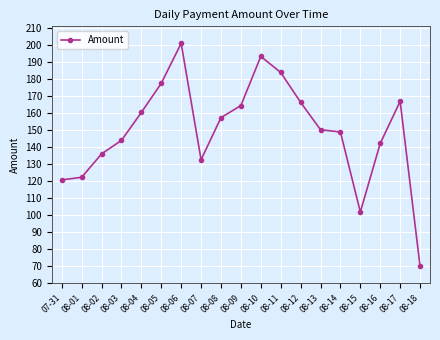

What is the sum of the values at 08-04 and 08-03?

303.6